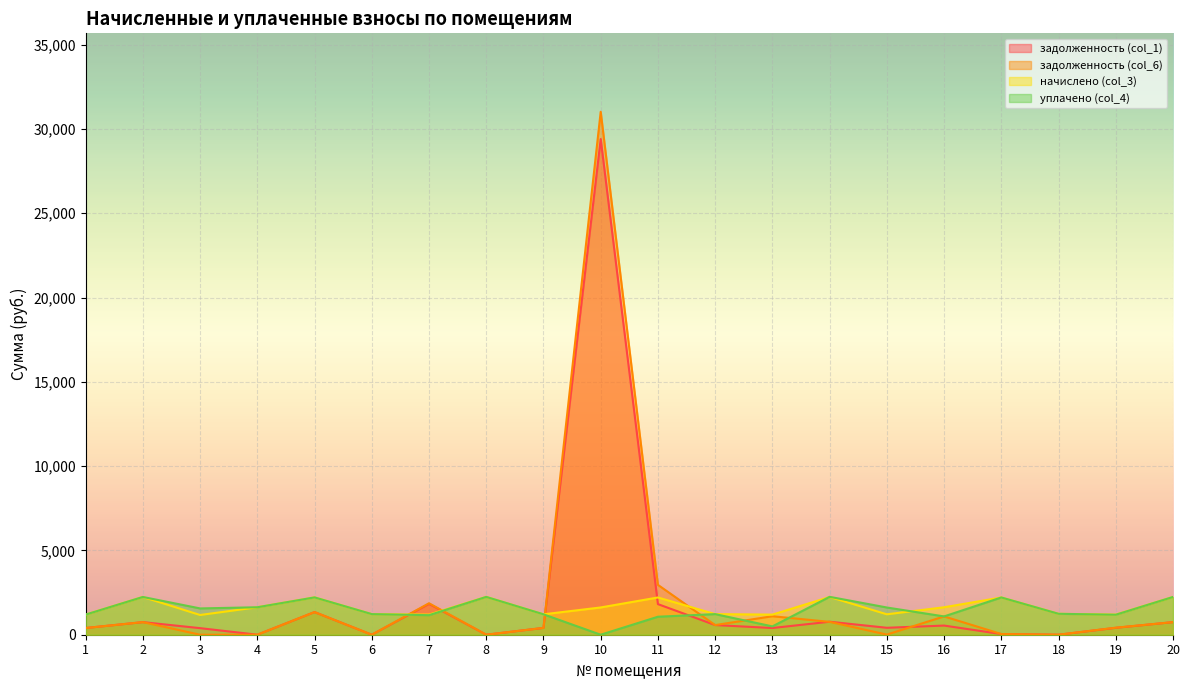

What is the lowest value of the начислено (col_3) series?

1170.0